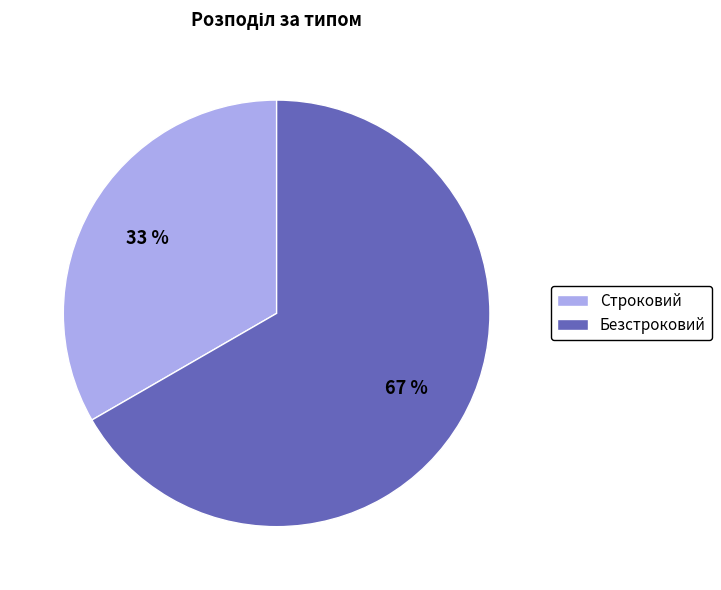

What percentage is the Строковий slice, to the nearest percent?

33%